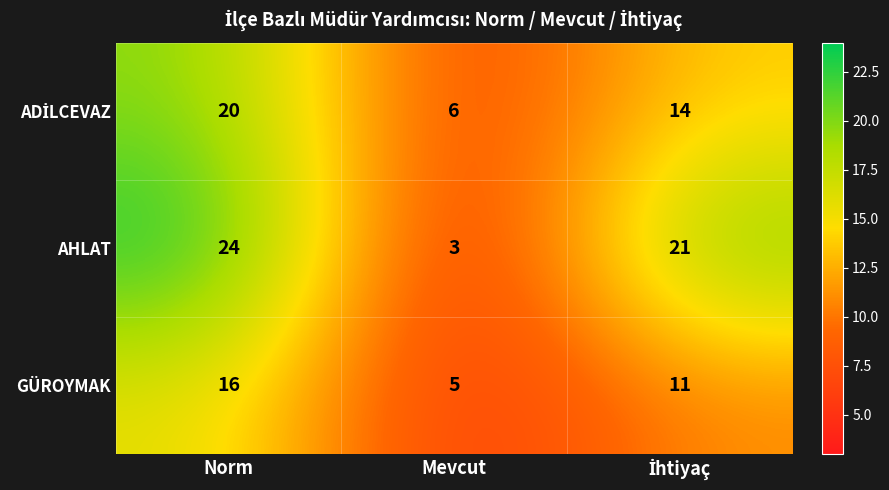

What is the spread (max minus min) of values at Norm?

8